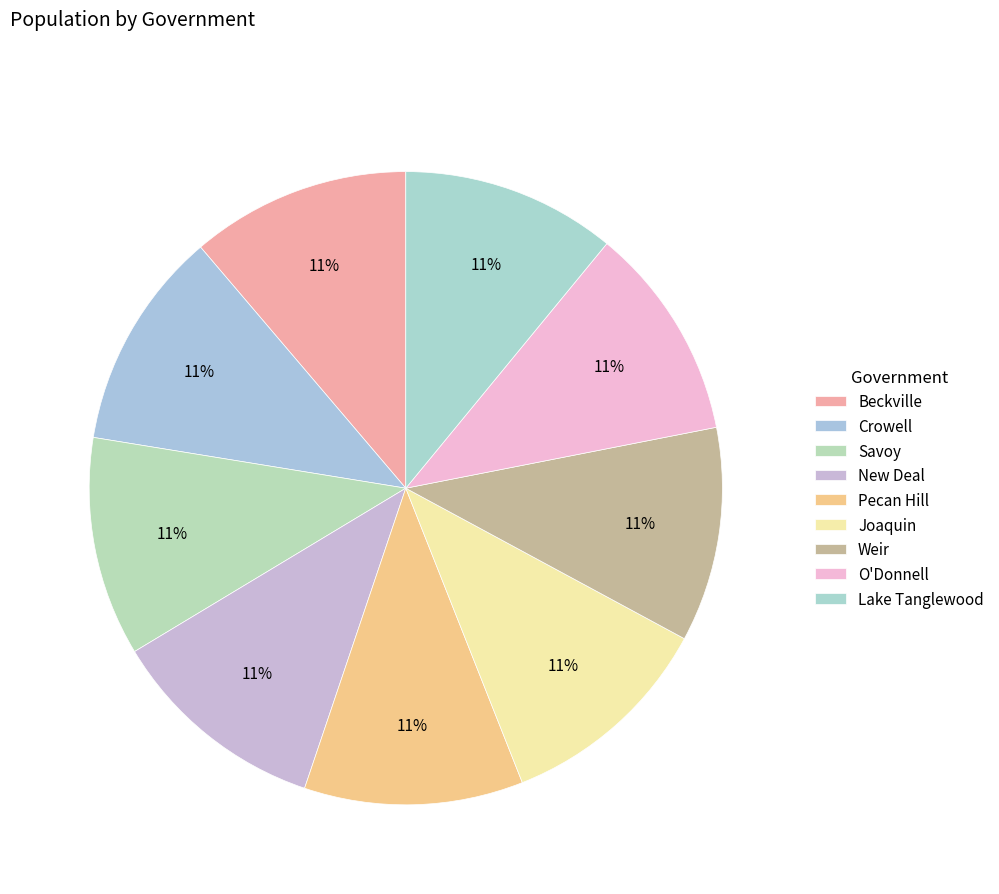

What percentage is the Crowell slice, to the nearest percent?

11%